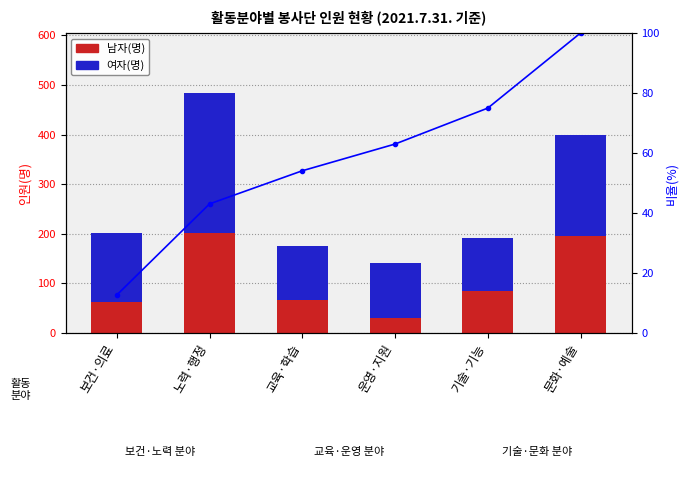

Which series has the largest total across all categories?

여자(명)